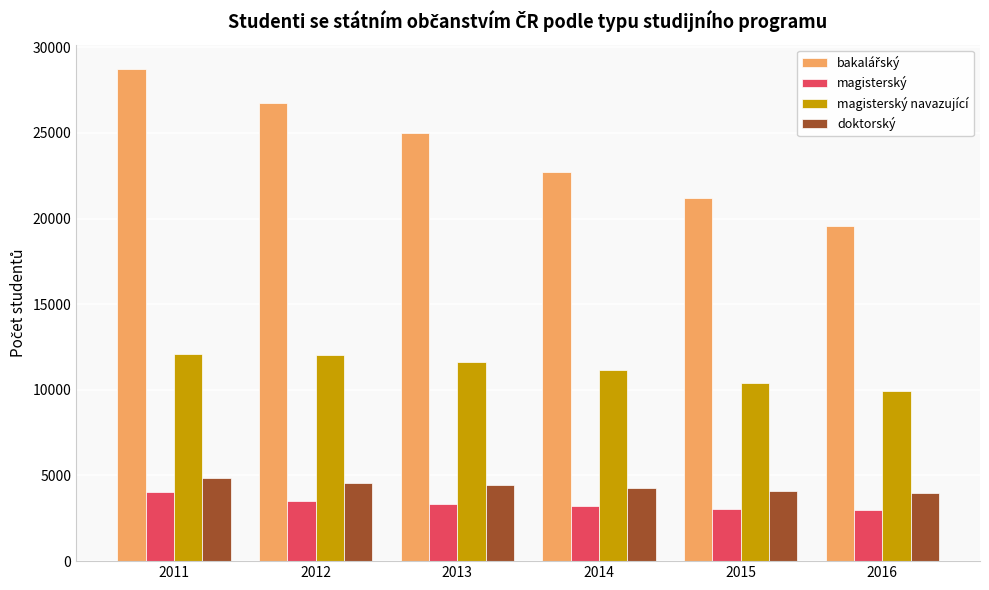

Does the chart contain any negative values?

No